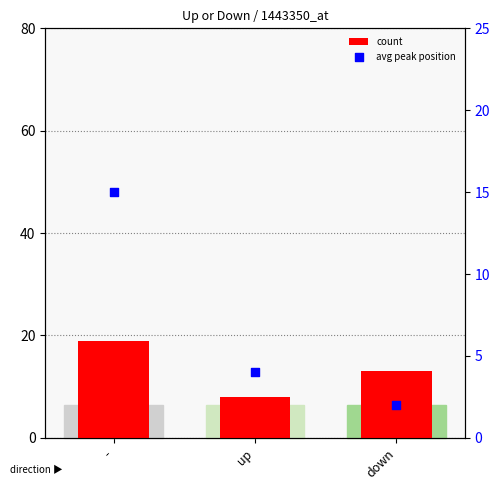

Which series has the largest total across all categories?

count